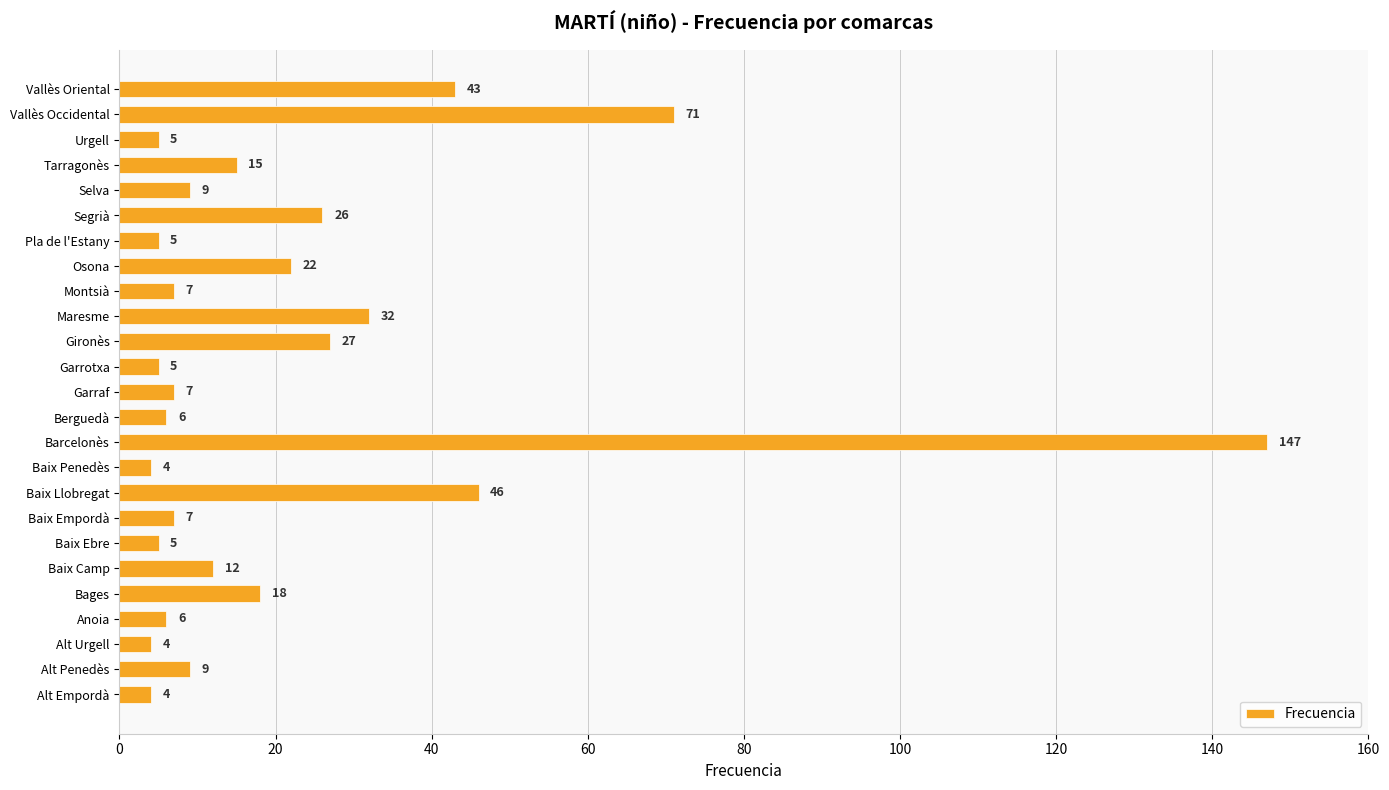

What is the maximum value shown in the chart?

147